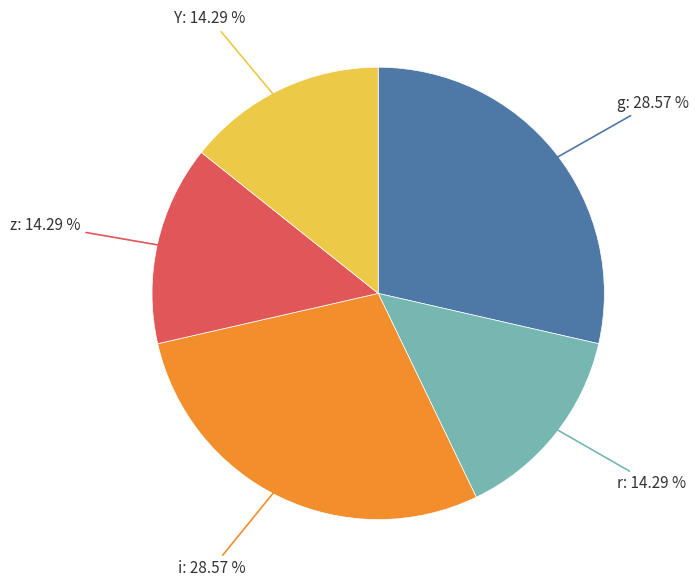

Is there a majority slice in this chart?

No